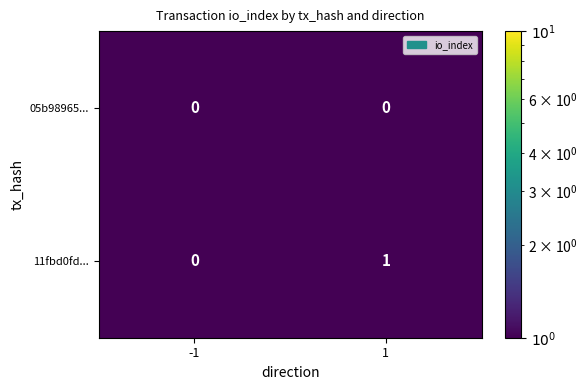

The value of 05b98965... at 1 is 0. True or false?

True